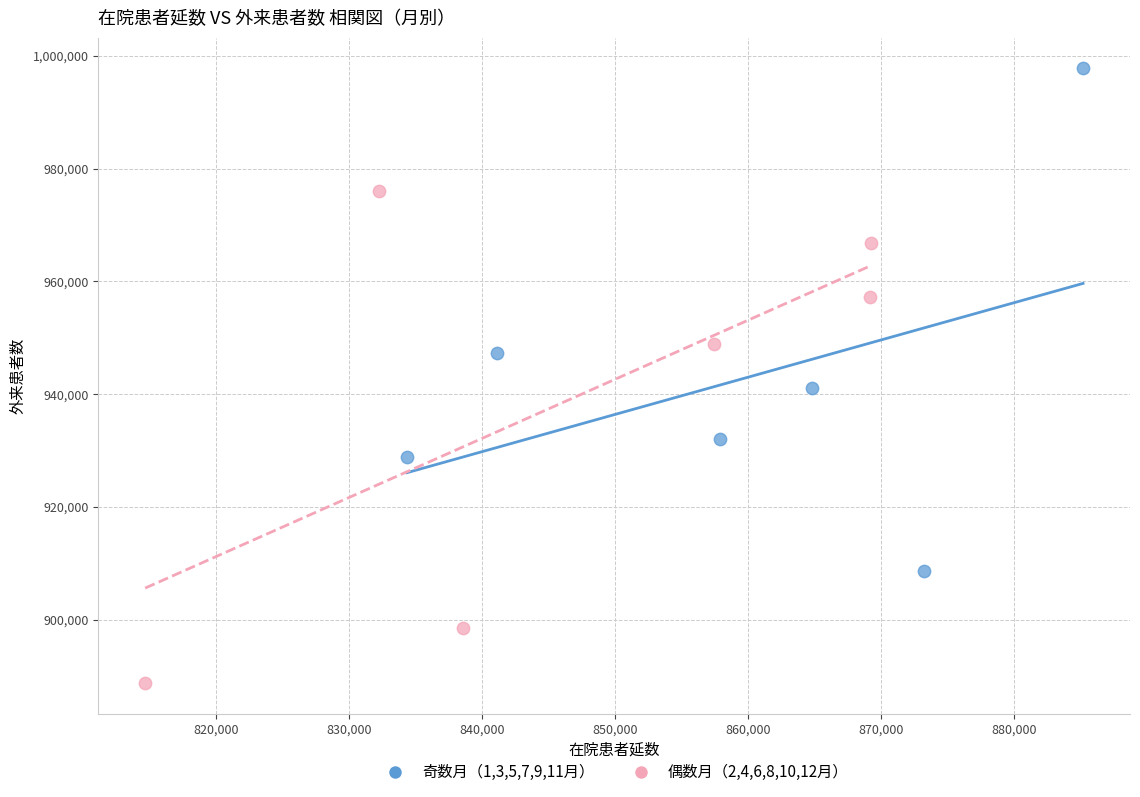

Which series contains the lowest Y value?

偶数月（2,4,6,8,10,12月）